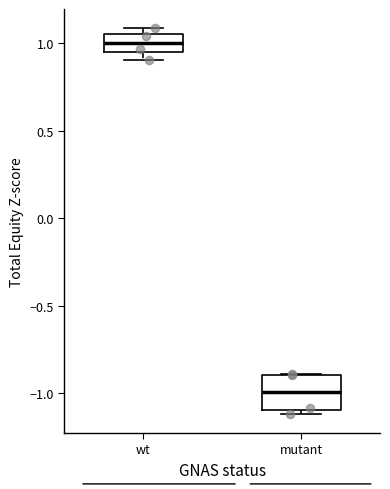

Which box's median line is the highest?

wt